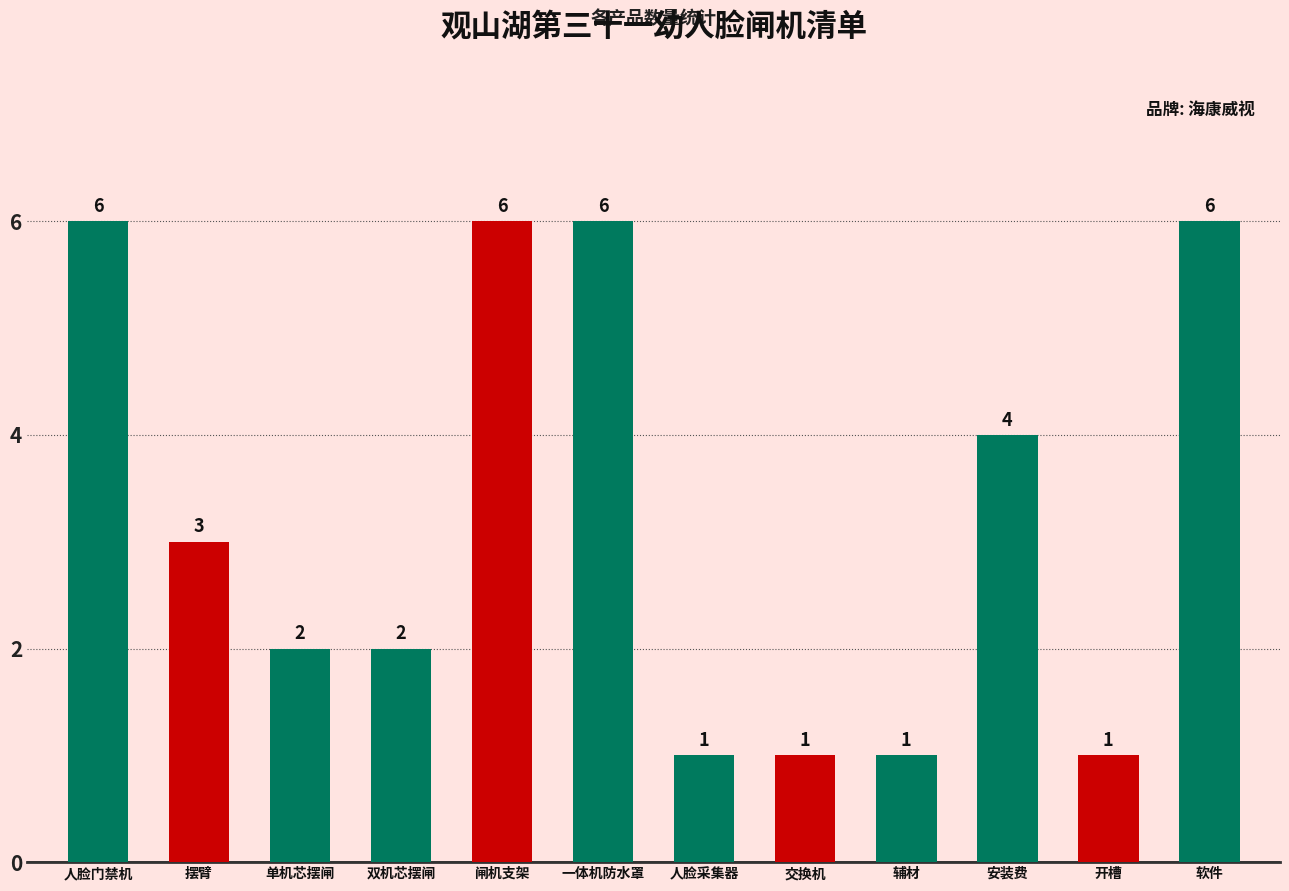

What position from the left is 软件?

12